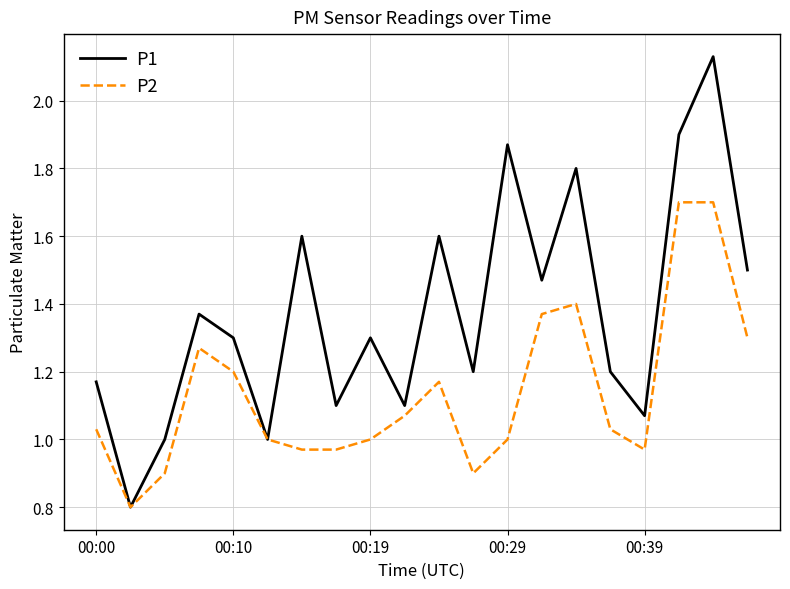

How many categories are shown in the chart?

20